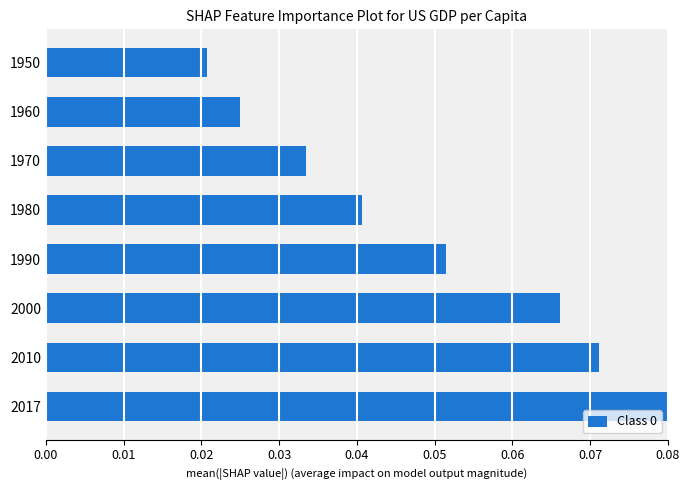

Is it true that the value at 1970 is 0.1?

False